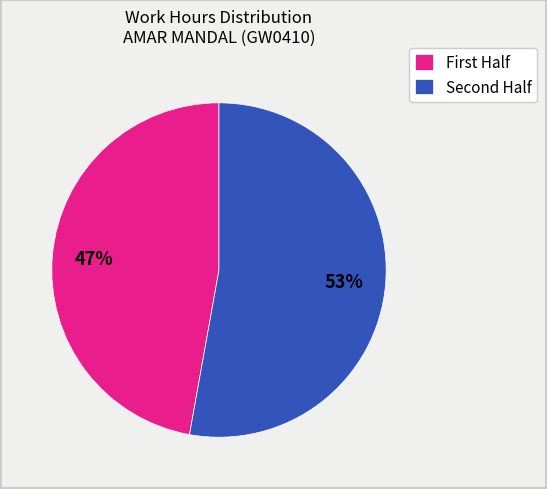

Rank the categories by value from lowest to highest.

First Half, Second Half